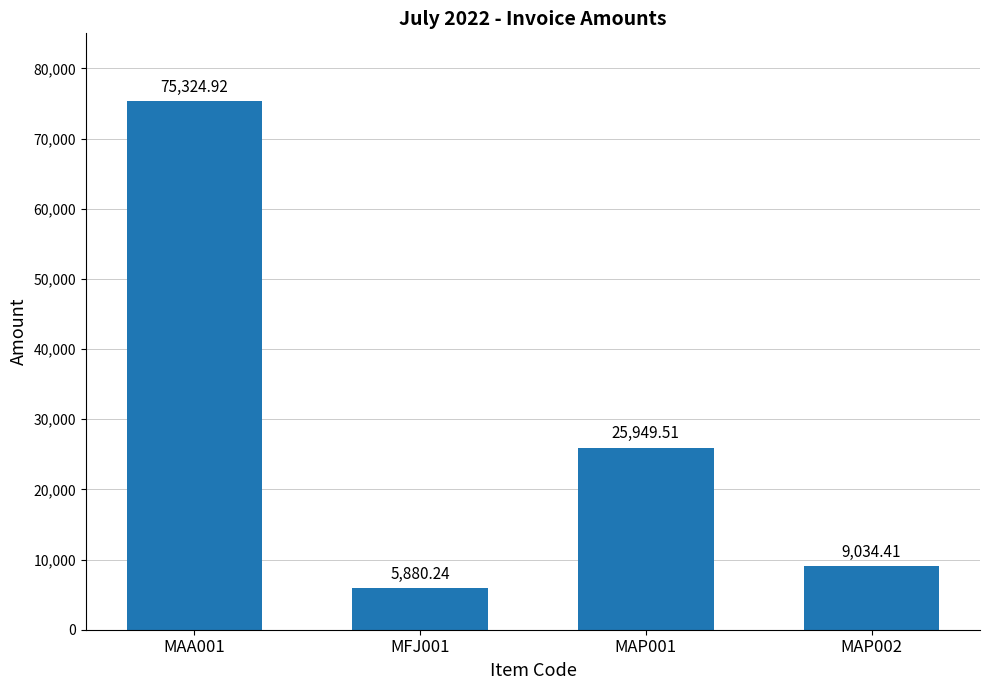

The value at MAP001 is 9585.5. True or false?

False